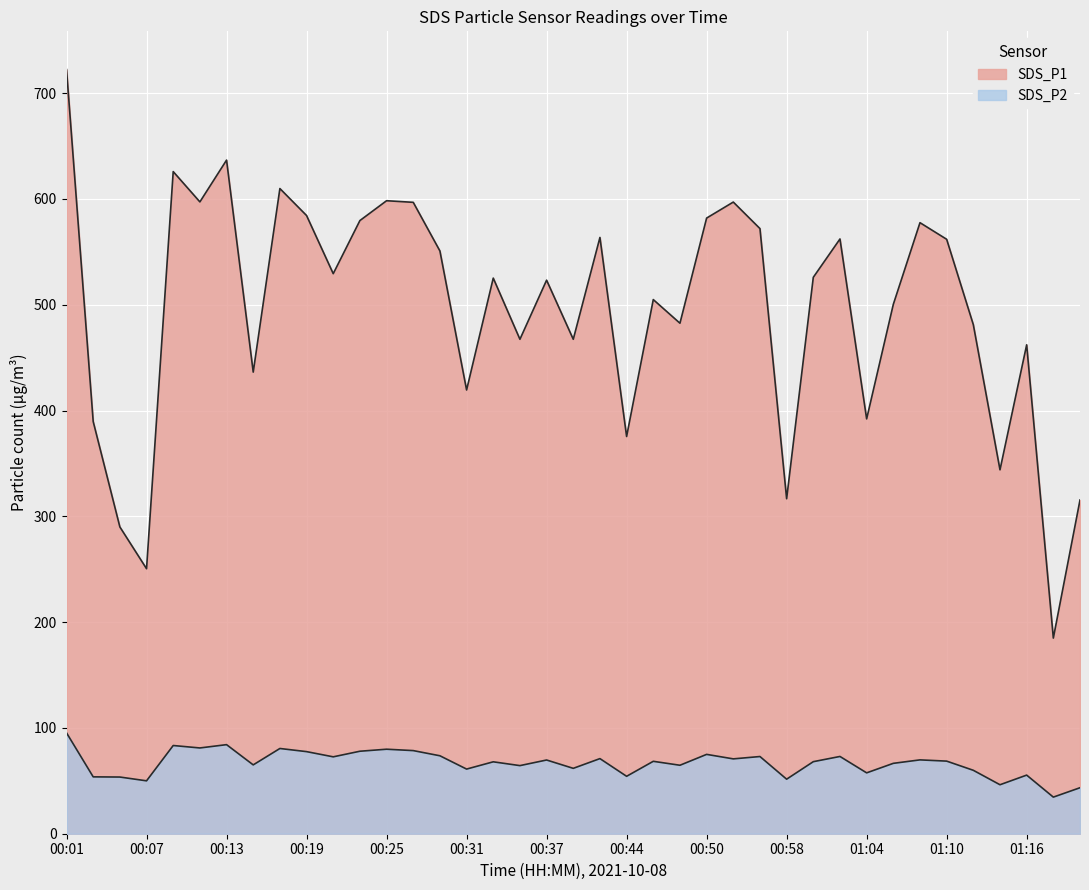

Reading left to right, what are all the values shown in this chart?

SDS_P1: 722.4	389.6	290.0	250.5	625.9	597.2	636.8	436.4	609.9	584.4	529.4	579.6	598.4	596.8	550.9	419.4	525.2	467.4	523.2	467.4	563.6	375.5	504.9	482.6	582.0	597.1	572.0	316.6	526.0	562.2	392.1	500.4	577.6	561.9	481.2	344.0	462.1	184.9	315.4
SDS_P2: 95.3	53.8	53.6	50.0	83.4	81.1	84.2	65.1	80.6	77.6	72.7	78.0	79.9	78.6	73.7	61.1	68.0	64.4	69.7	61.8	71.0	54.3	68.5	64.7	75.0	70.8	73.0	51.5	68.1	73.0	57.5	66.5	69.8	68.6	60.0	46.3	55.4	34.6	43.5